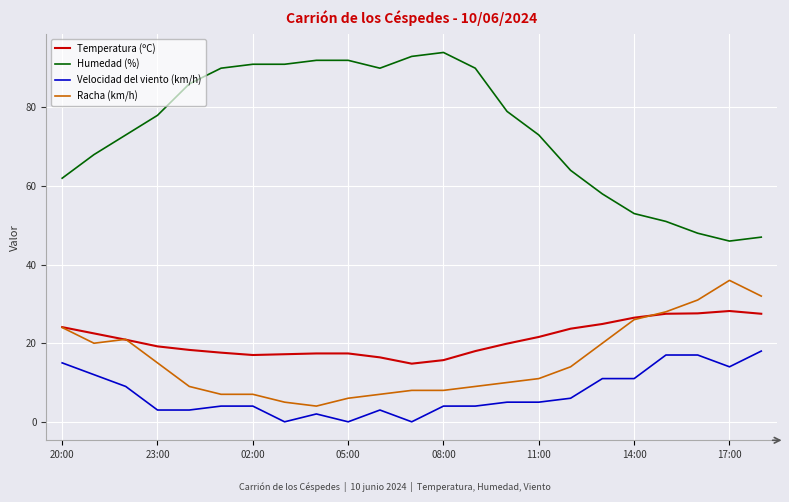

Which series has the largest total across all categories?

Humedad (%)